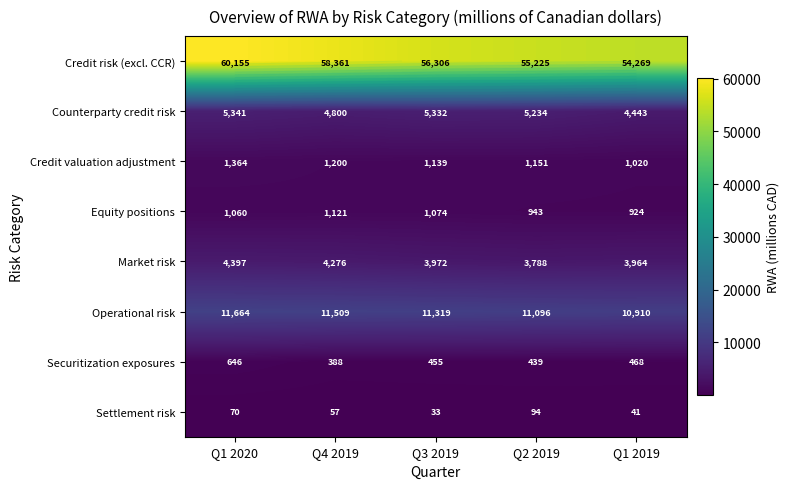

Which series has the largest range (max minus min)?

Credit risk (excl. CCR)